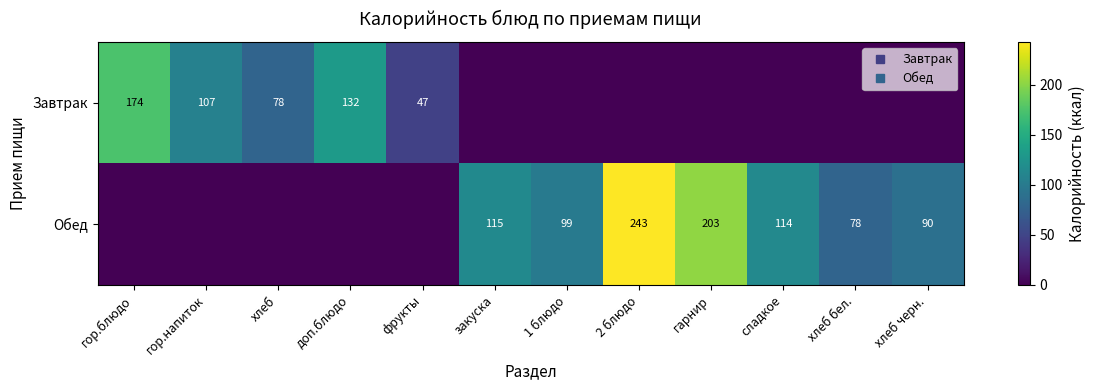

At how many categories does at least one series exceed 93?

8